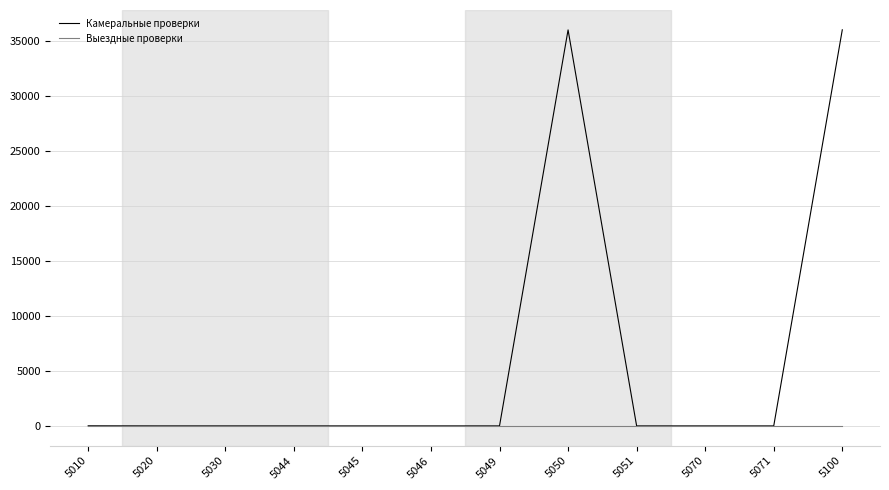

Is the value of Выездные проверки at 5100 greater than the value of Камеральные проверки at 5050?

No